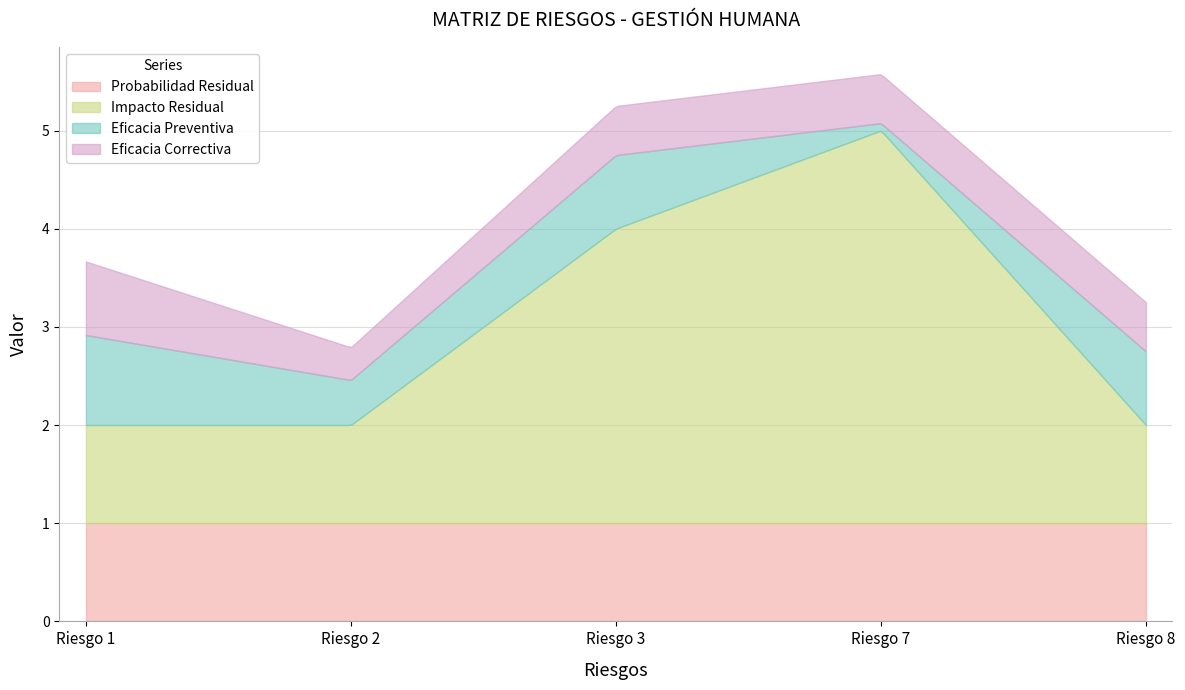

List the labels in order of Eficacia Preventiva value, smallest first.

Riesgo 7, Riesgo 2, Riesgo 3, Riesgo 8, Riesgo 1